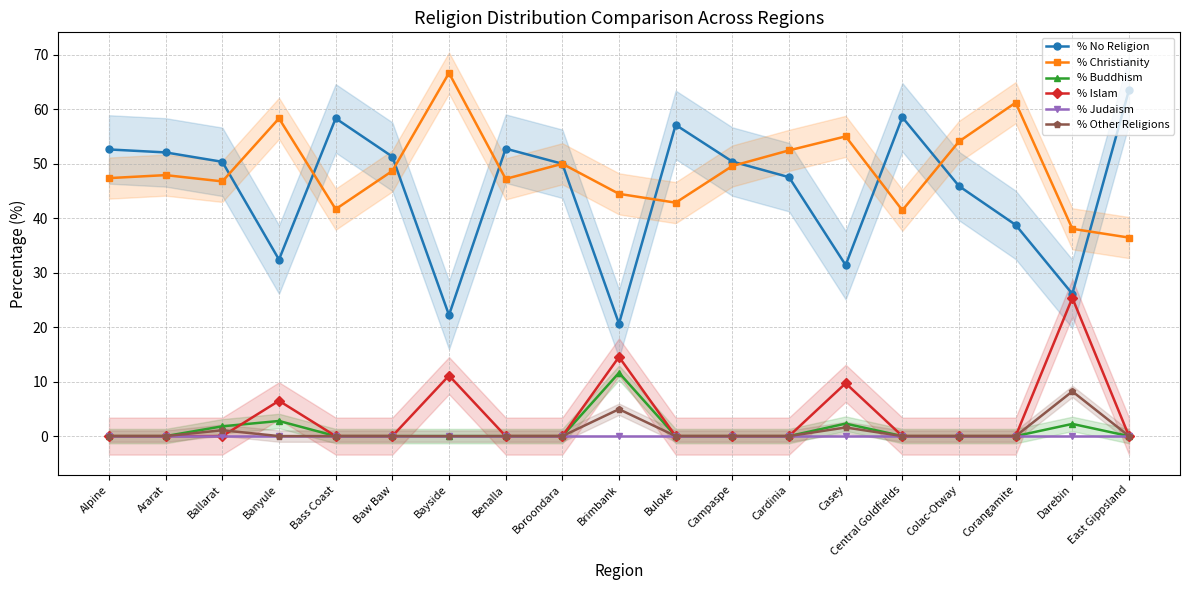

At which category does % No Religion reach its first local peak?

Bass Coast